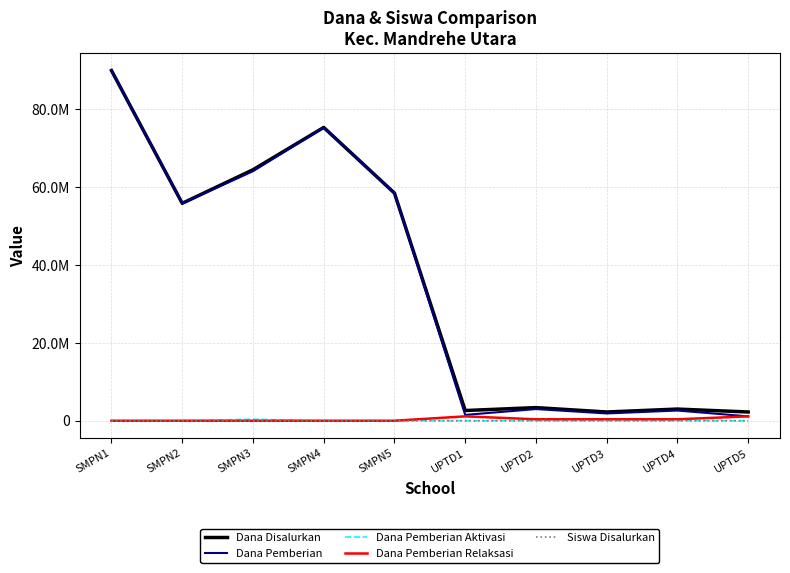

How many interior local valleys does the Siswa Disalurkan series have?

3